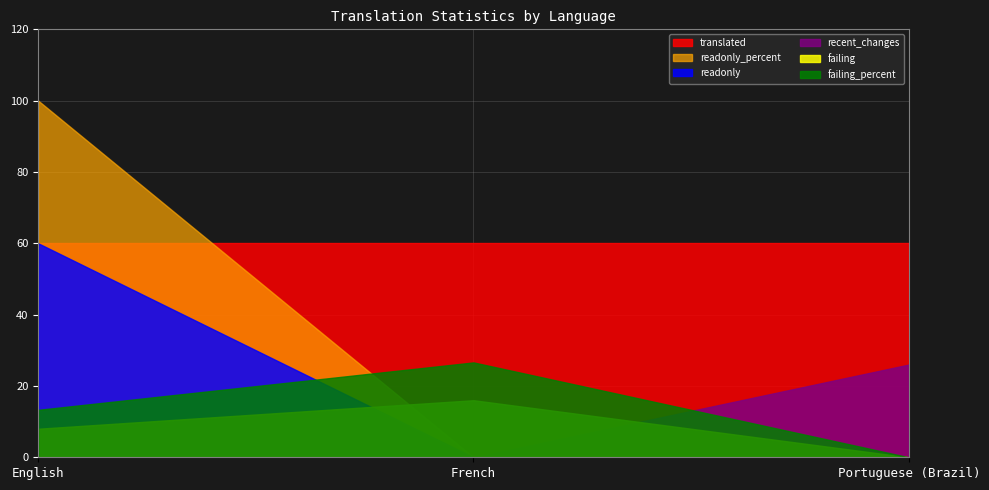

Reading left to right, transcribe all the data shown in this chart.

failing: English=8.0	French=16.0	Portuguese (Brazil)=0.0
failing_percent: English=13.3	French=26.6	Portuguese (Brazil)=0.0
recent_changes: English=0.0	French=0.0	Portuguese (Brazil)=26.0
readonly: English=60.0	French=0.0	Portuguese (Brazil)=0.0
readonly_percent: English=100.0	French=0.0	Portuguese (Brazil)=0.0
translated: English=60.0	French=60.0	Portuguese (Brazil)=60.0